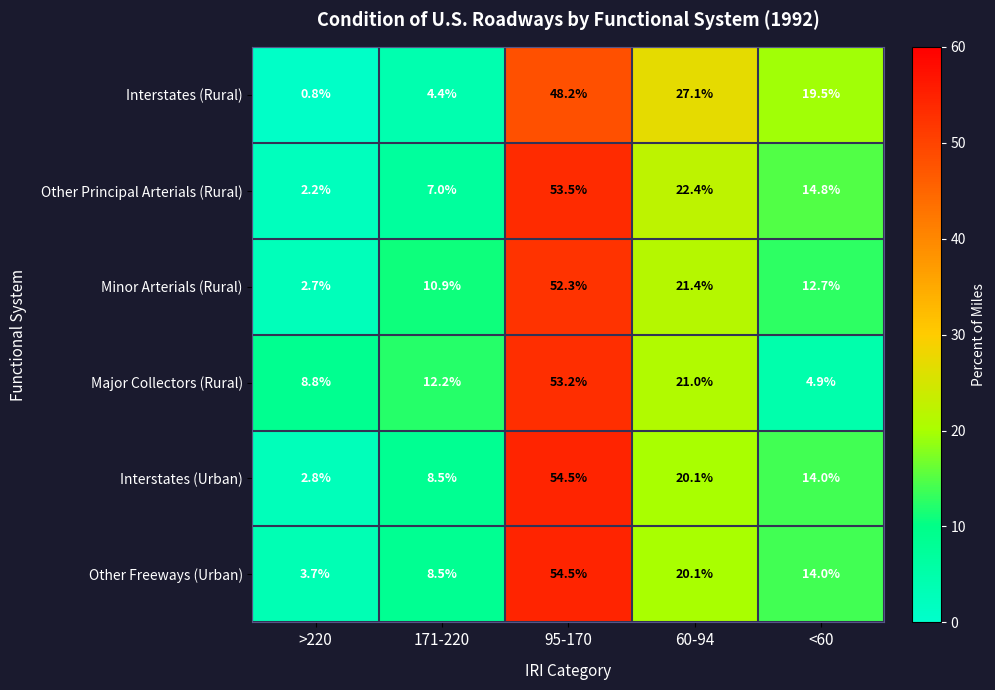

What is the difference between the second highest and second lowest values in the Other Freeways (Urban) series?

11.6